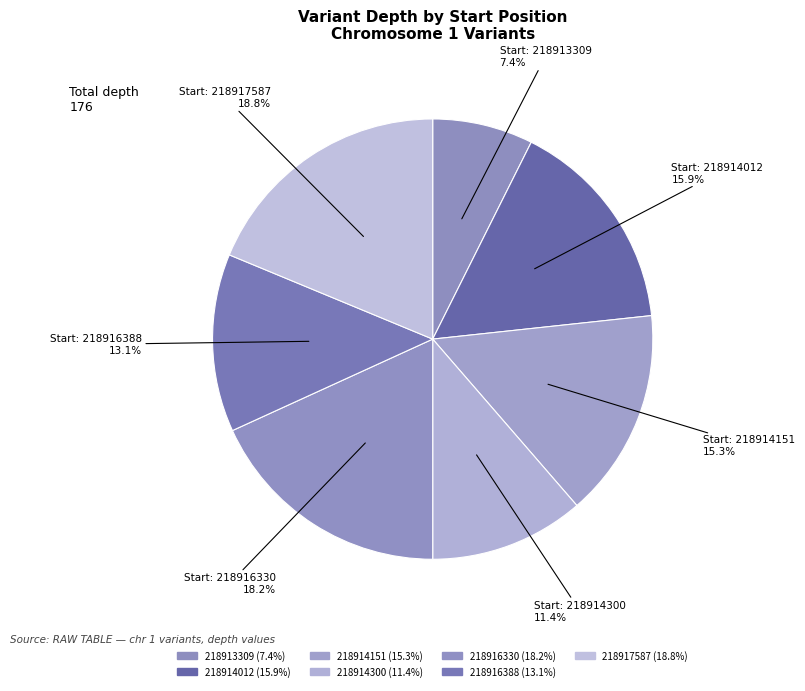

How many segments does this pie chart have?

7